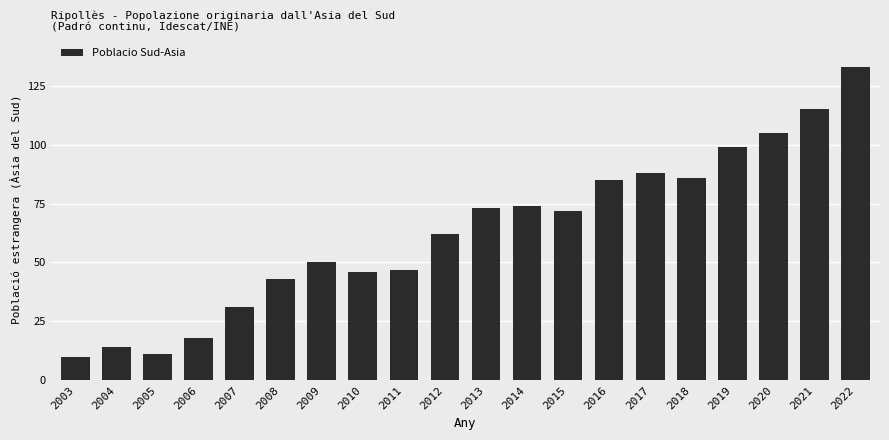

What is the difference between the maximum and second lowest values?

122